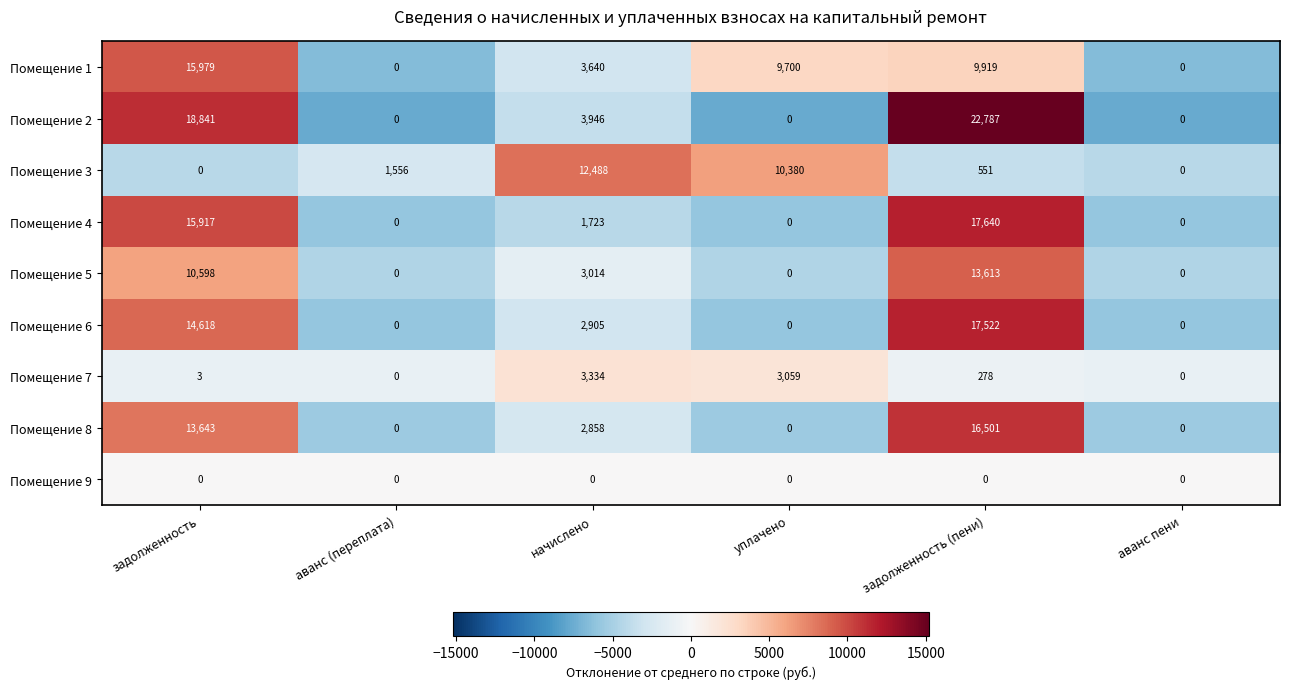

Rank the series at начислено from highest to lowest value.

Помещение 3, Помещение 2, Помещение 1, Помещение 7, Помещение 5, Помещение 6, Помещение 8, Помещение 4, Помещение 9